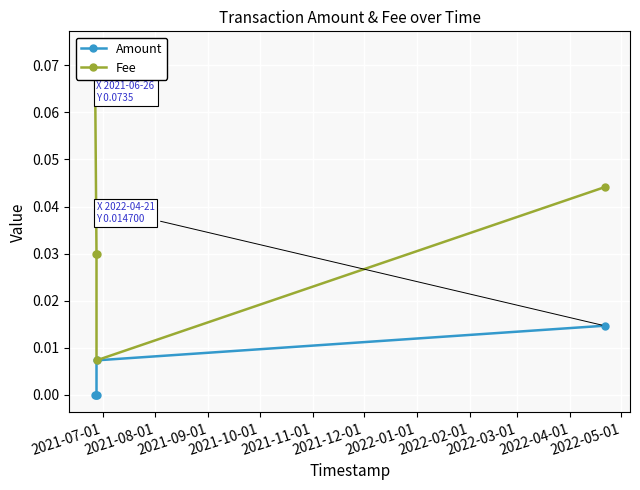

True or false: Amount and Fee cross at least once.

False